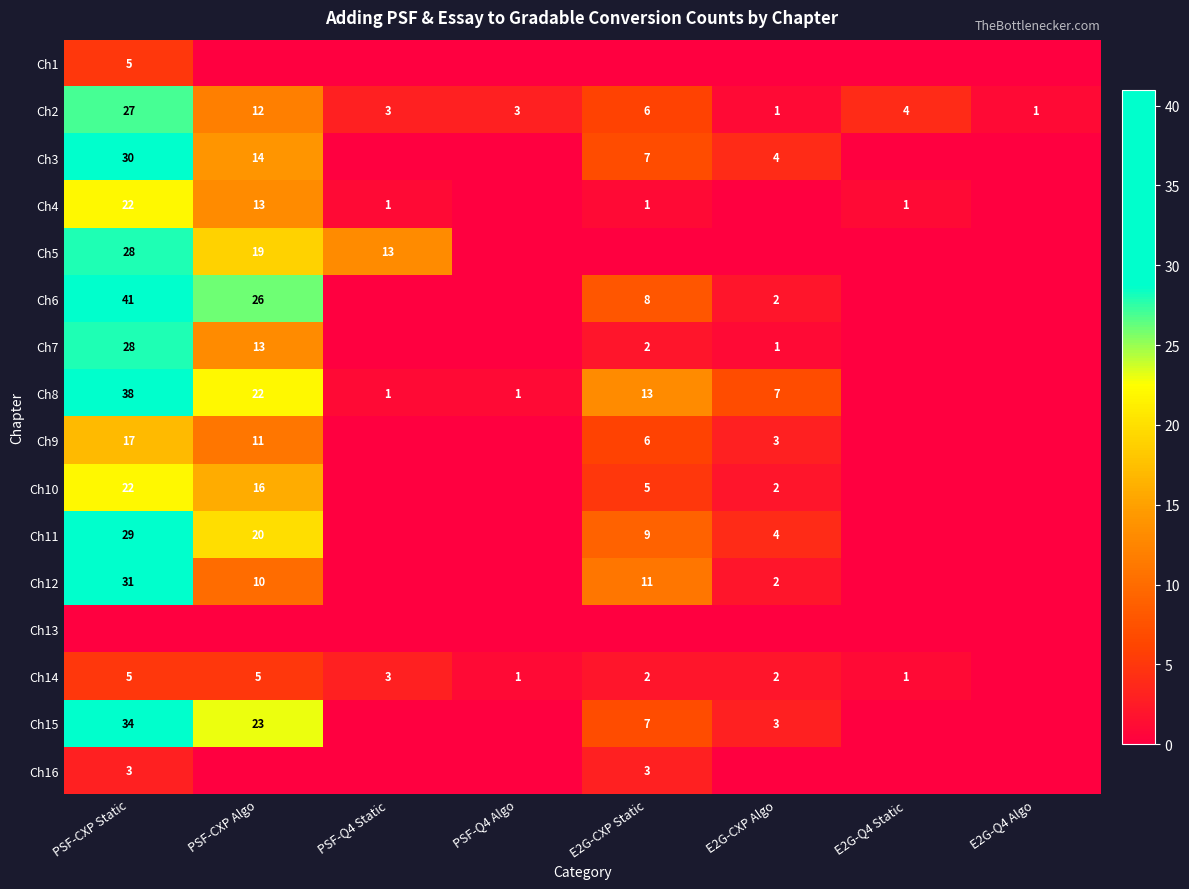

Where does the Ch2 series first go above 4?

PSF-CXP Static